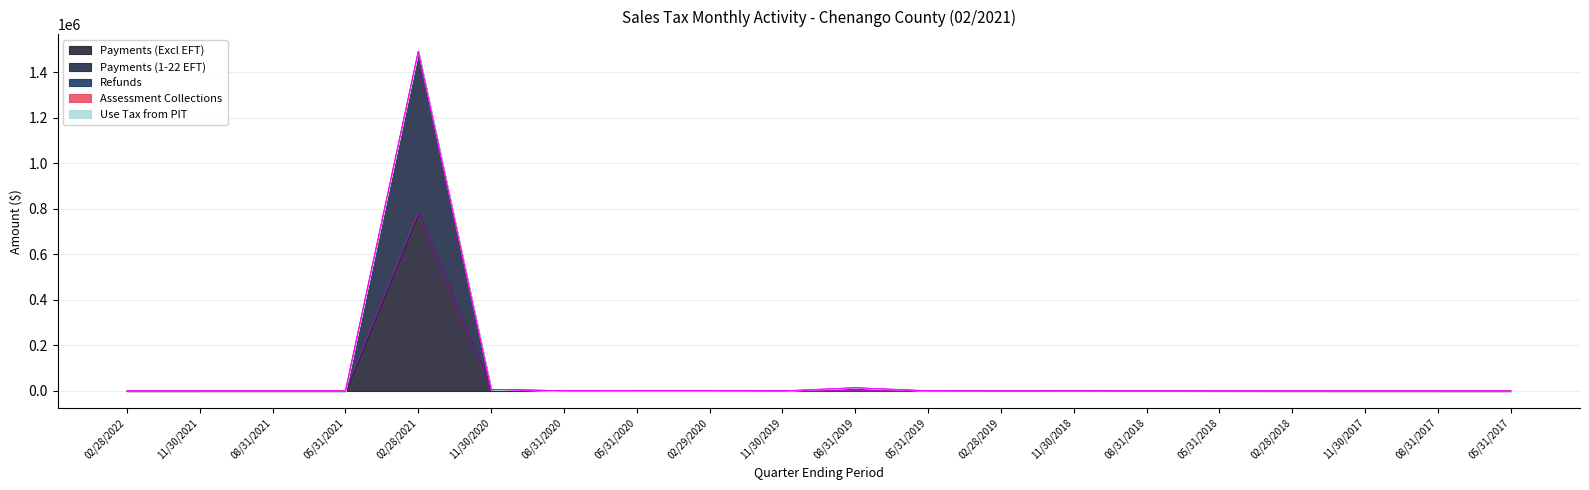

True or false: Payments (1-22 EFT) has a value of 301.5 at 08/31/2018.

False